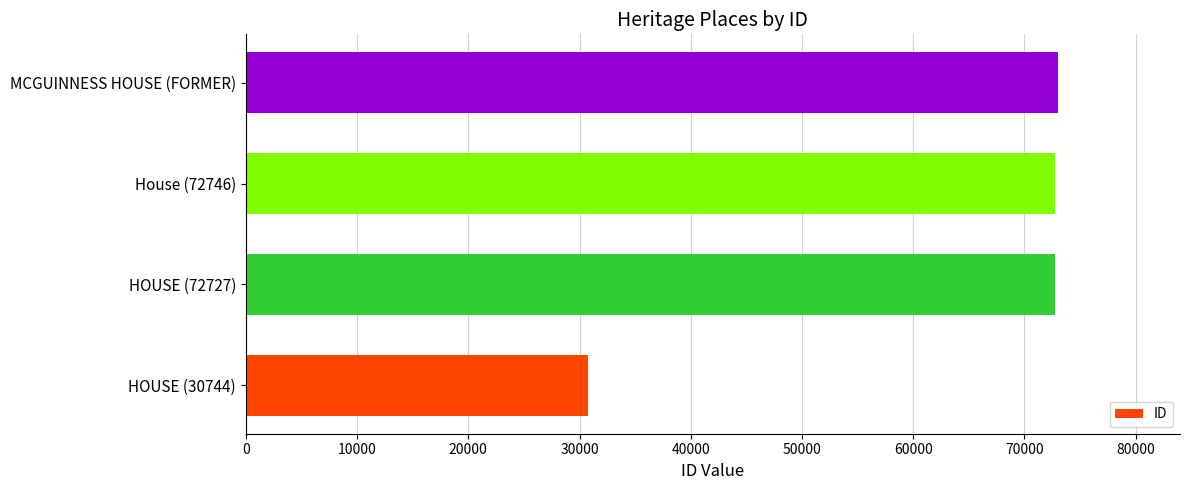

True or false: the data shows 124117 at HOUSE (72727).

False